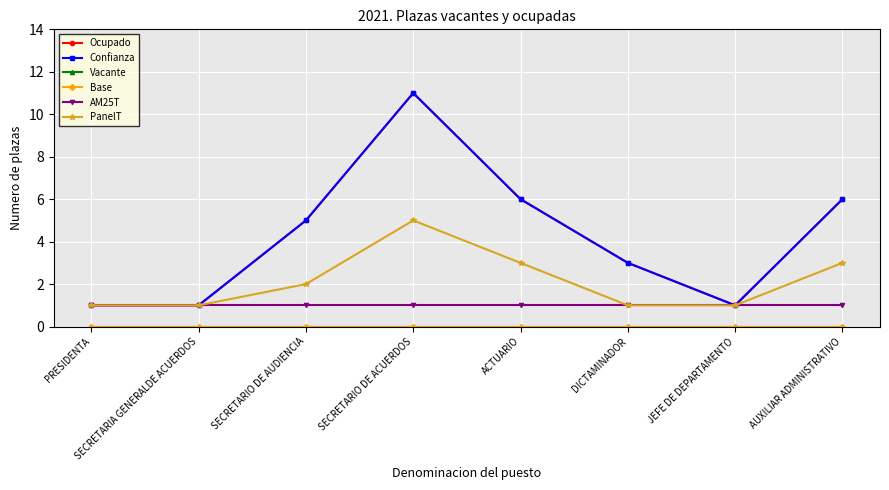

Which has a higher value, PRESIDENTA or SECRETARIO DE AUDIENCIA?

SECRETARIO DE AUDIENCIA